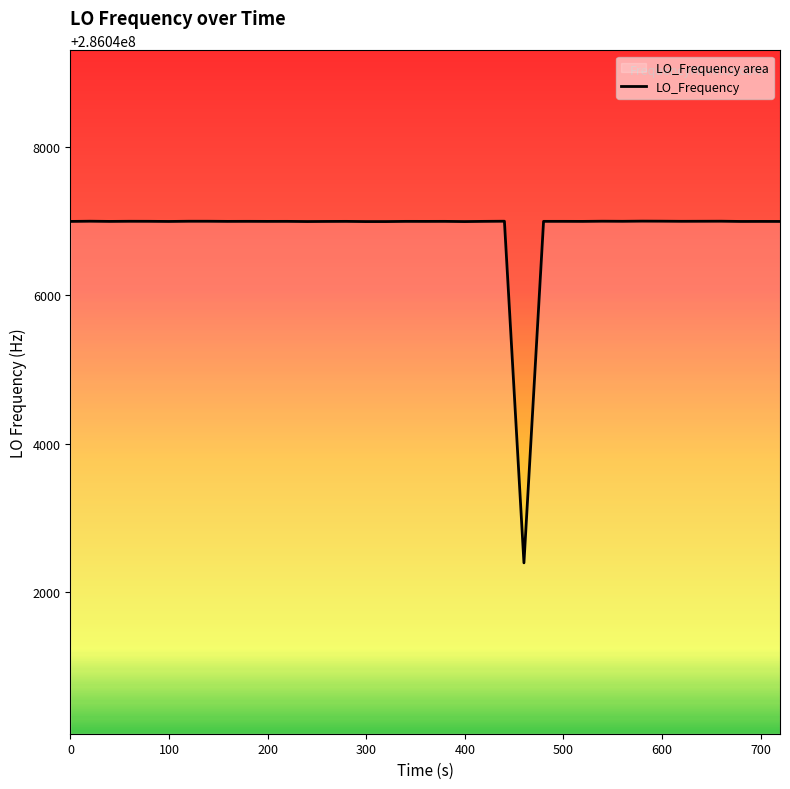

Reading left to right, transcribe all the data shown in this chart.

286046998.5	286047001.2	286046998.6	286047000.3	286046999.9	286046998.1	286046998.1	286047000.7	286047000.6	286046999.0	286046999.5	286046998.9	286046999.2	286046996.9	286046998.3	286046999.1	286046996.5	286046996.6	286046996.6	286046999.1	286046998.8	286046999.2	286046996.5	286046999.2	286047001.1	286042391.1	286046999.4	286046999.4	286046998.8	286047001.2	286047001.2	286047000.0	286047002.3	286047001.5	286046999.9	286047000.5	286047001.2	286046998.1	286046998.5	286046998.2